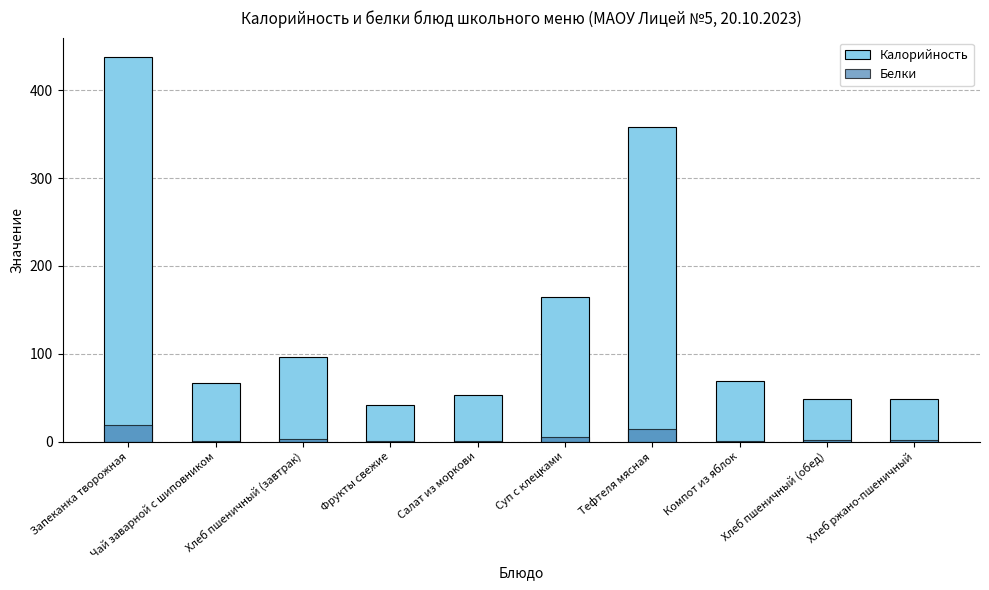

At which category does the chart reach its minimum across all series?

Компот из яблок